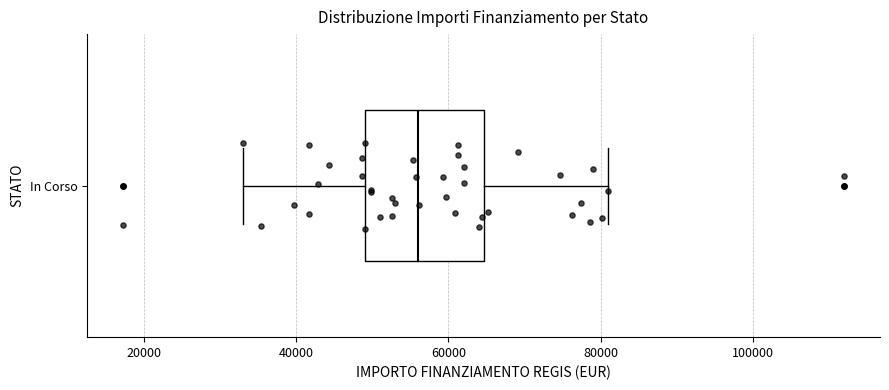

Transcribe this box plot: give where the median line is, the range the box spans, and where the two whiskers end, as read against the x-axis. The values are not printed on the chart, so give them approximately, as read against the axis.

median 56000, box 50000 to 64000, whiskers 32000 to 80000